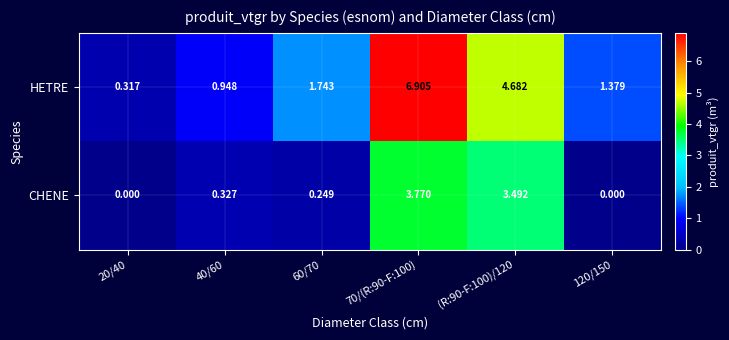

List the series in order of their peak value, lowest first.

CHENE, HETRE